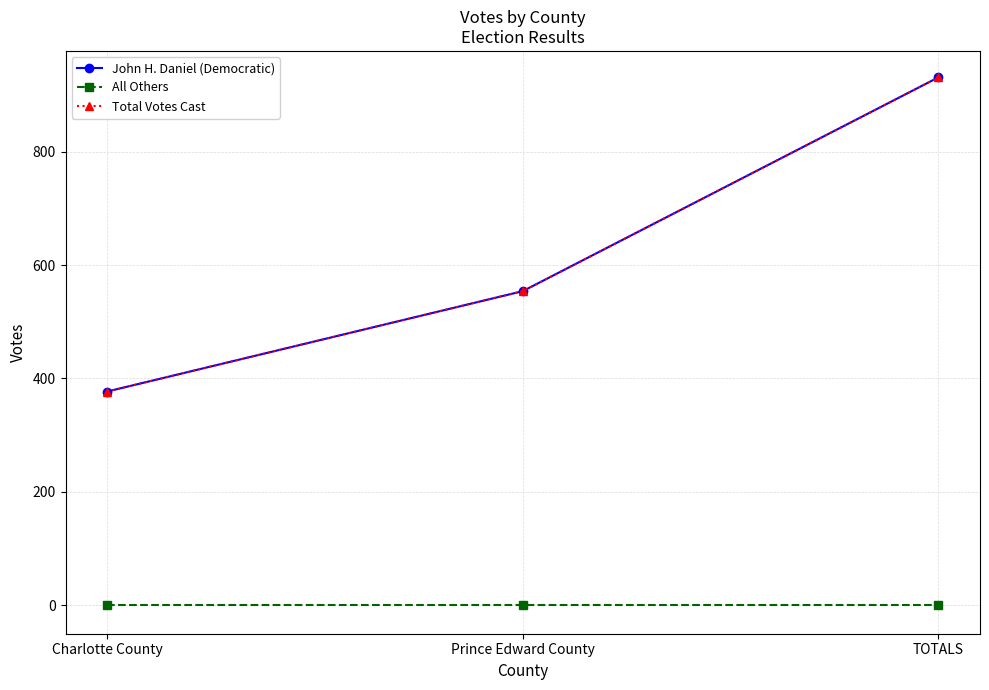

Is this an area chart (filled region under the line)?

No